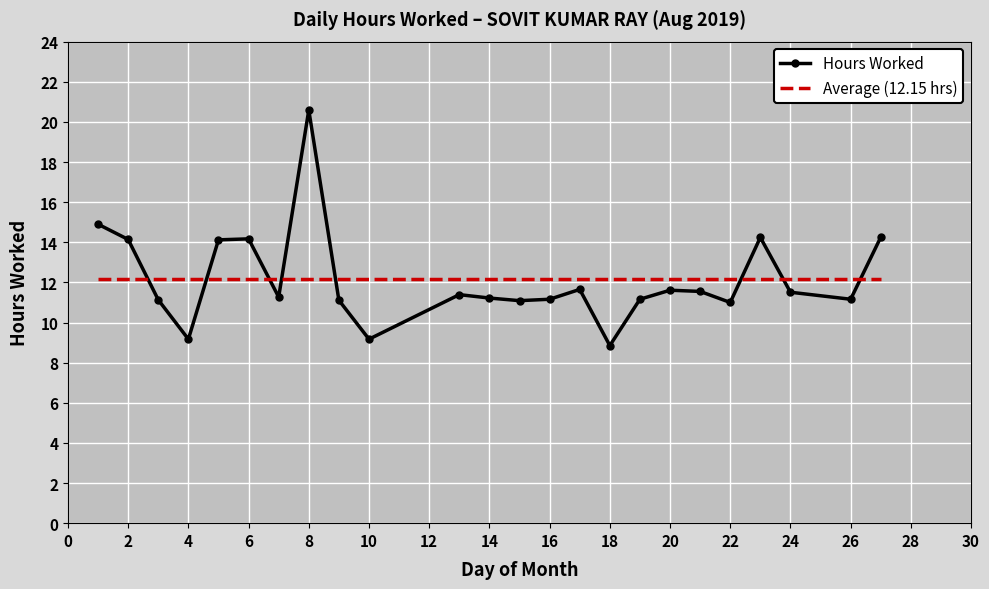

What is the greatest value displayed?

20.6